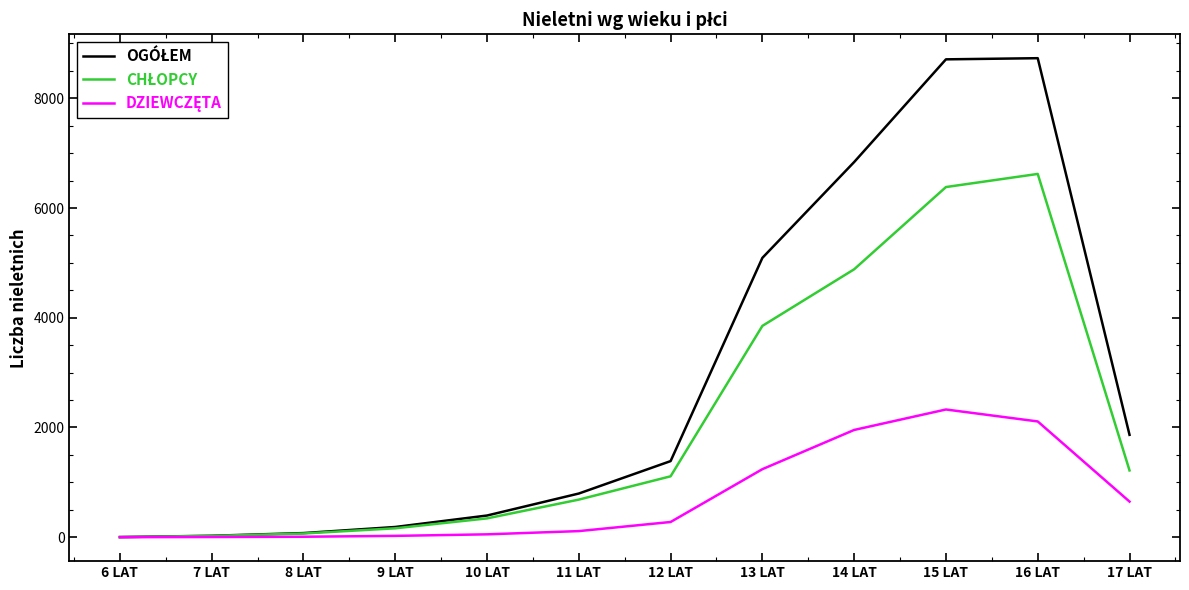

Which label corresponds to the smallest value in the chart?

6 LAT